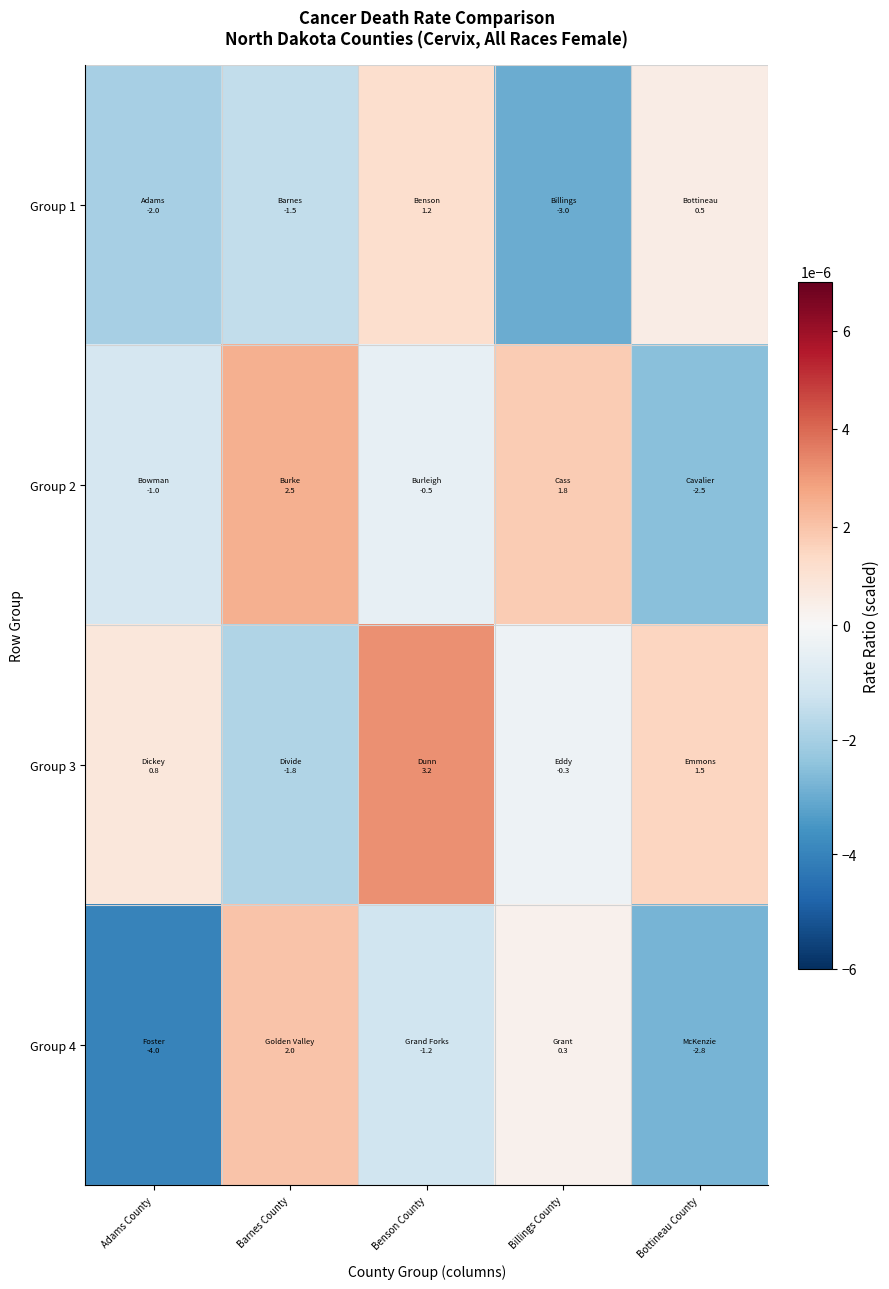

Which has a higher value, Adams County or Barnes County?

Barnes County